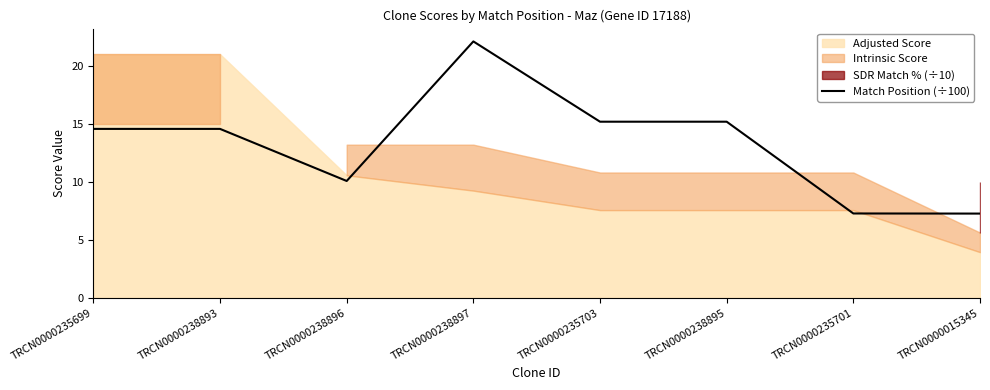

Where is the first local maximum?

TRCN0000238897